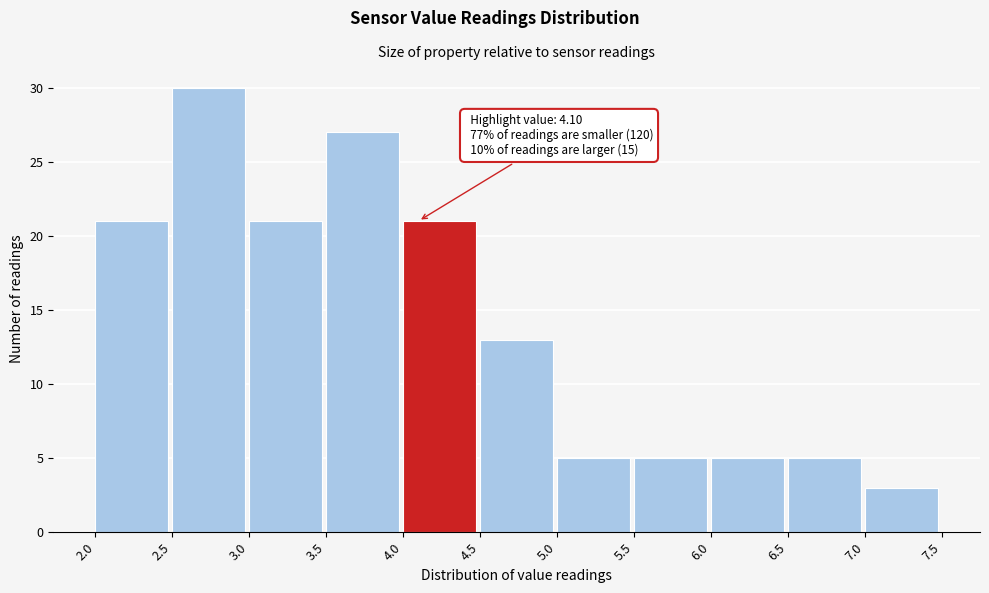

Over which range of the x-axis is the bar tallest?

2.5 to 3.0